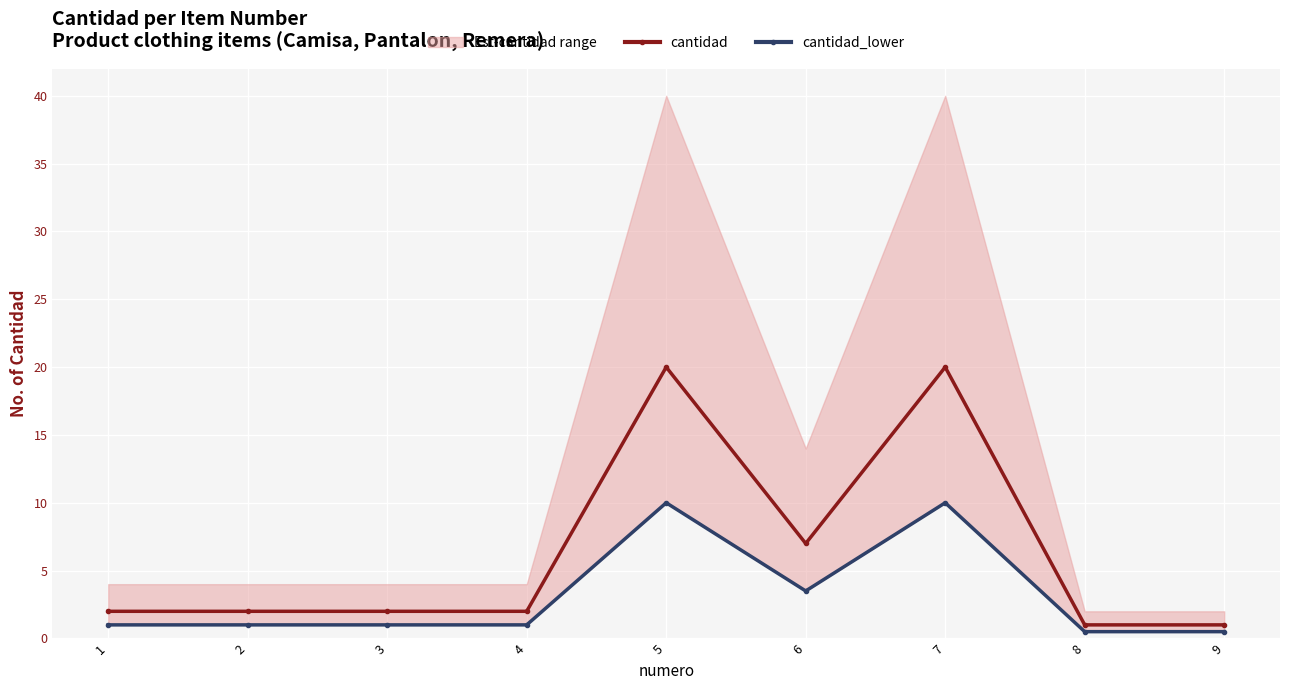

The cantidad_lower series shows 1.0 at 1. True or false?

True